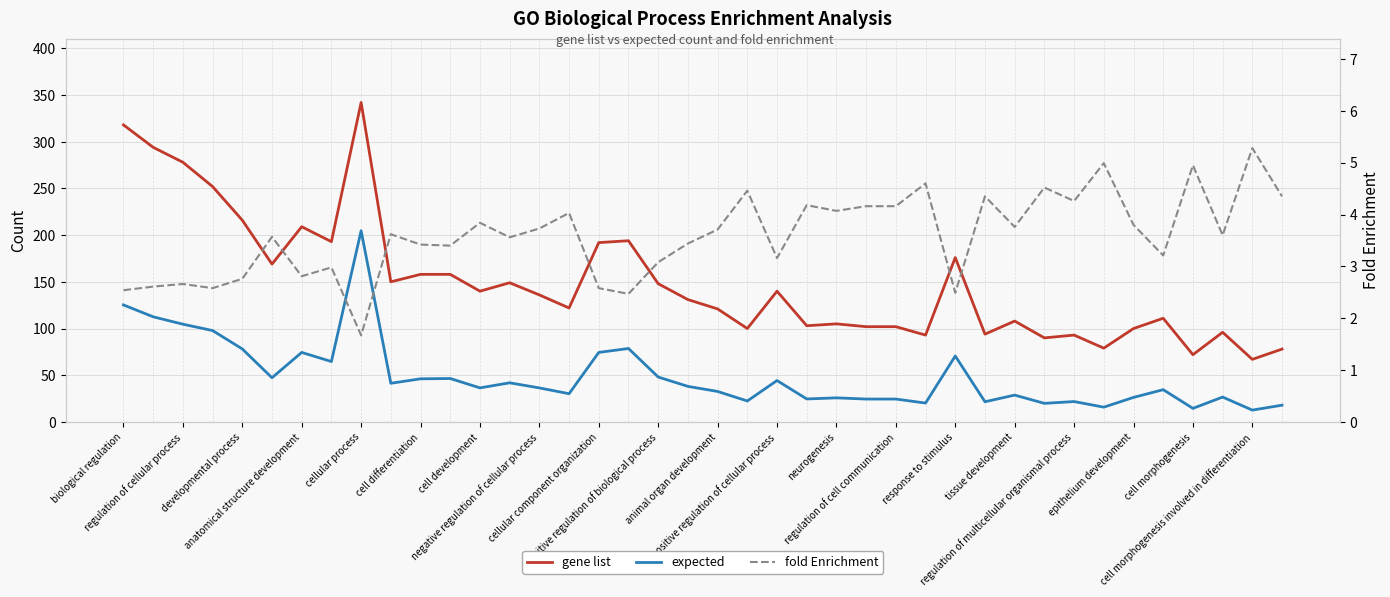

How many data points does each series have?

40